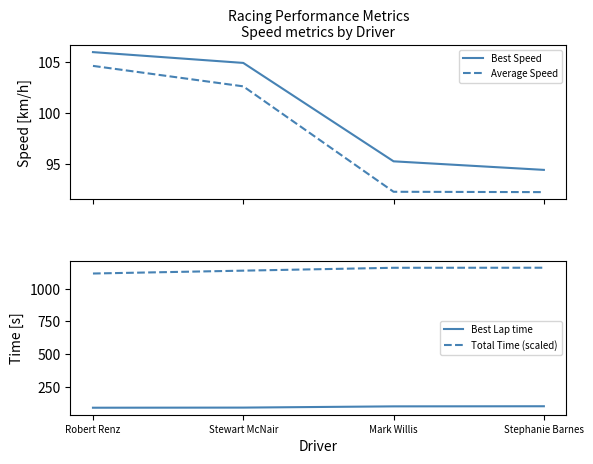

At which category is the sum across all series the highest?

Stephanie Barnes